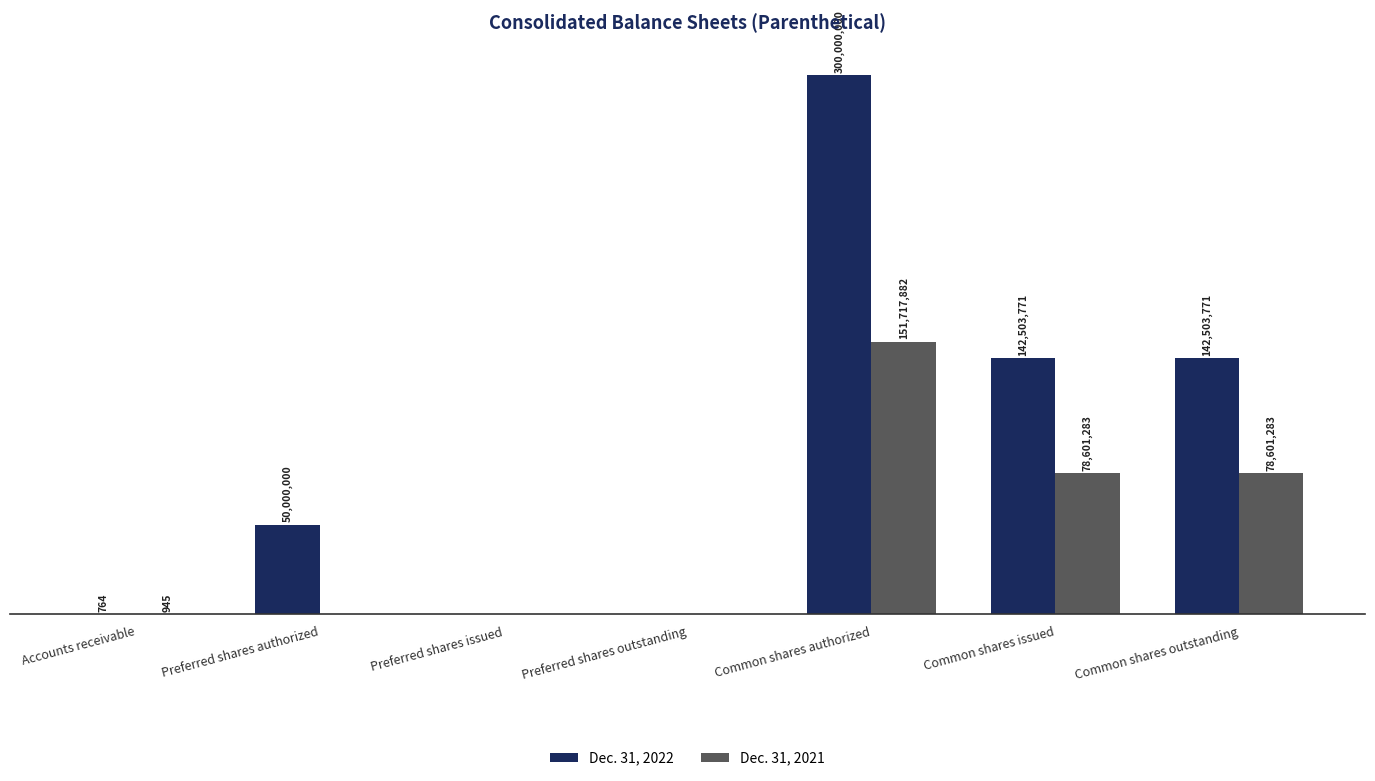

At which category is the sum across all series the highest?

Common shares authorized